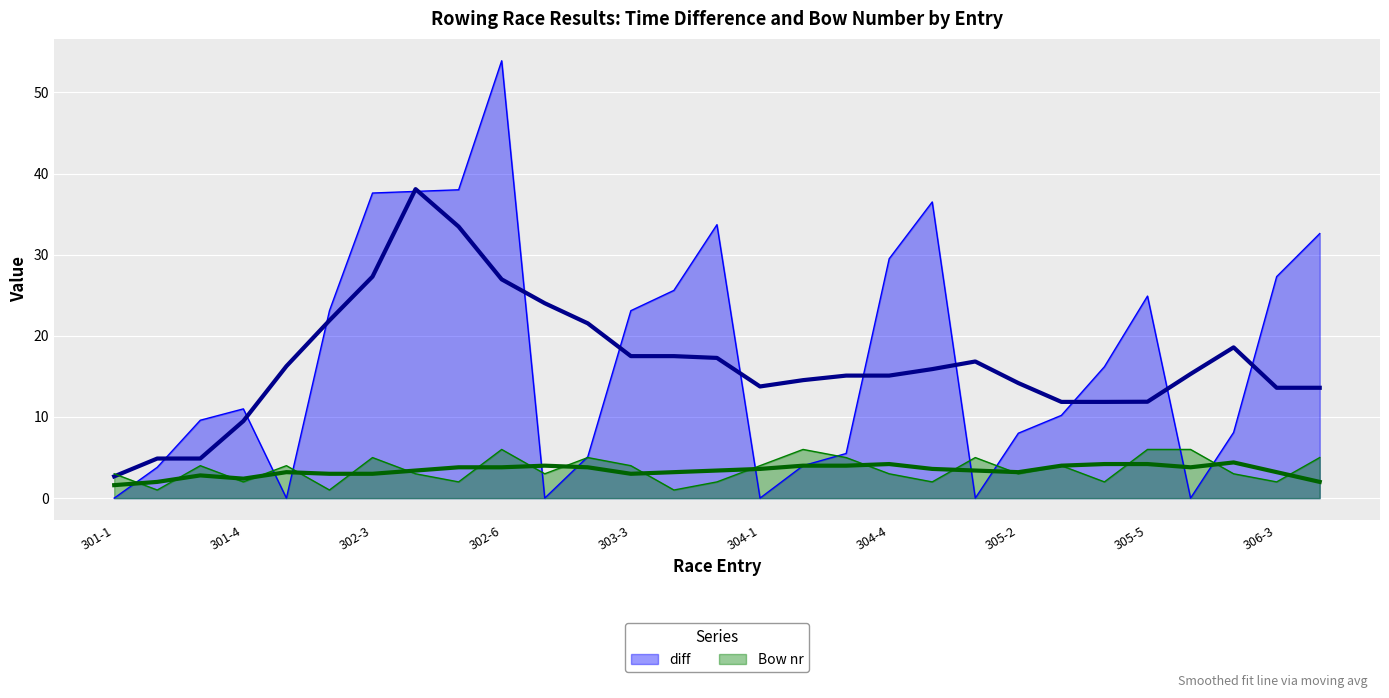

Reading right to left, list all the values displayed in this chart.

diff: 32.6	27.3	8.1	0.0	24.9	16.2	10.2	8.0	0.0	36.5	29.5	5.5	4.0	0.0	33.7	25.6	23.1	5.1	0.0	53.9	38.0	37.8	37.6	23.1	0.0	11.0	9.6	3.8	0.0
Bow nr: 5.0	2.0	3.0	6.0	6.0	2.0	4.0	3.0	5.0	2.0	3.0	5.0	6.0	4.0	2.0	1.0	4.0	5.0	3.0	6.0	2.0	3.0	5.0	1.0	4.0	2.0	4.0	1.0	3.0